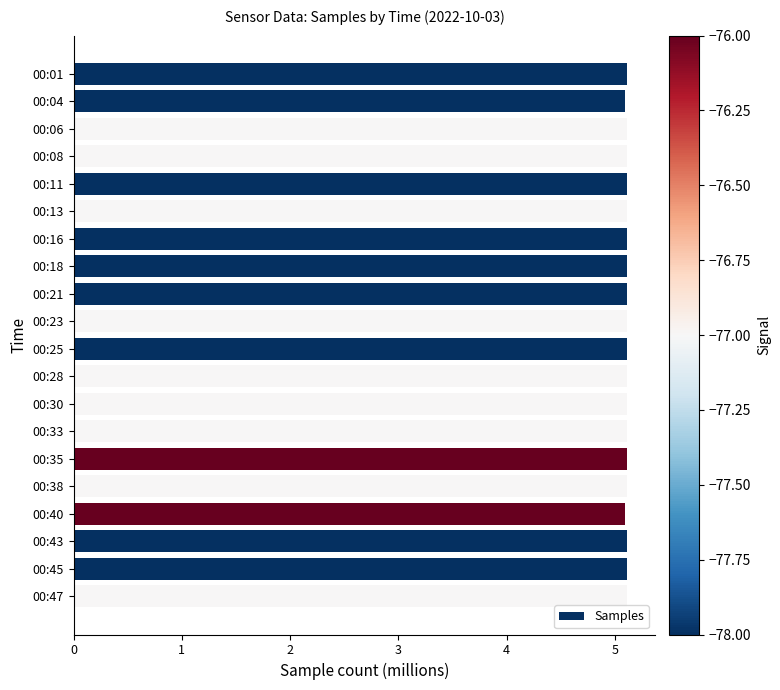

Reading top to bottom, list all the values displayed in this chart.

00:01=5.1	00:04=5.1	00:06=5.1	00:08=5.1	00:11=5.1	00:13=5.1	00:16=5.1	00:18=5.1	00:21=5.1	00:23=5.1	00:25=5.1	00:28=5.1	00:30=5.1	00:33=5.1	00:35=5.1	00:38=5.1	00:40=5.1	00:43=5.1	00:45=5.1	00:47=5.1